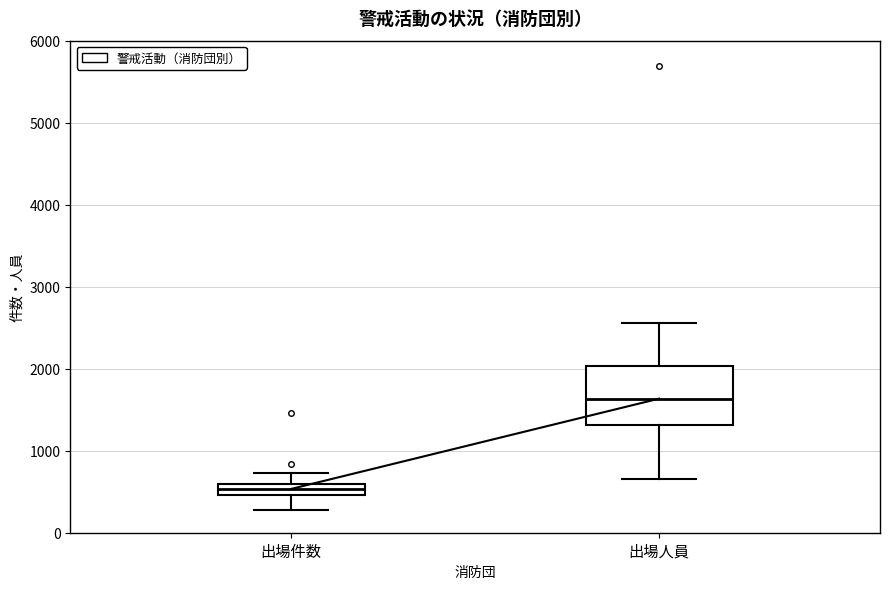

Which box's median line is the lowest?

出場件数